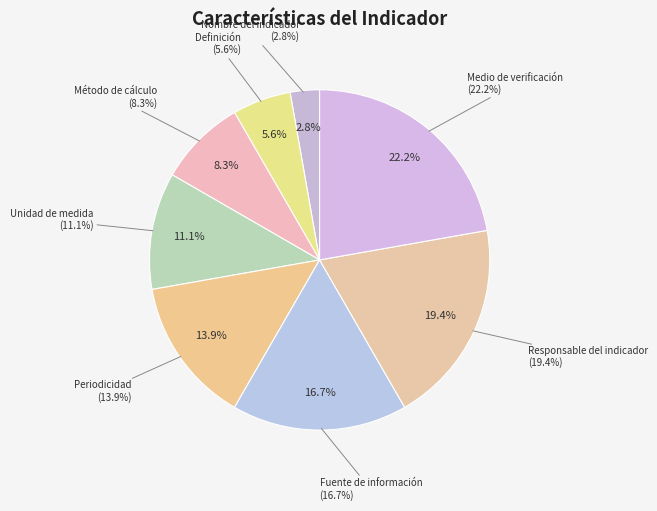

Do Definición and Fuente de información together represent more than half of the pie?

No